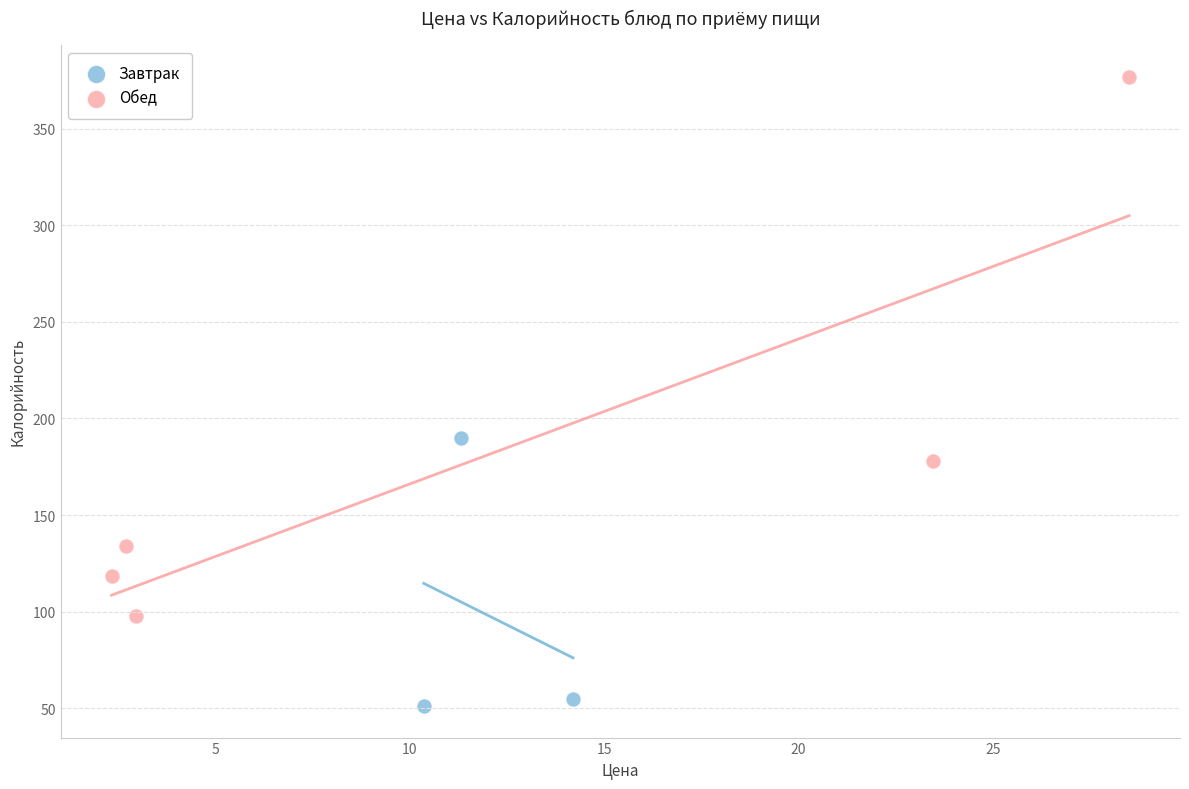

Which series reaches the maximum Y coordinate?

Обед